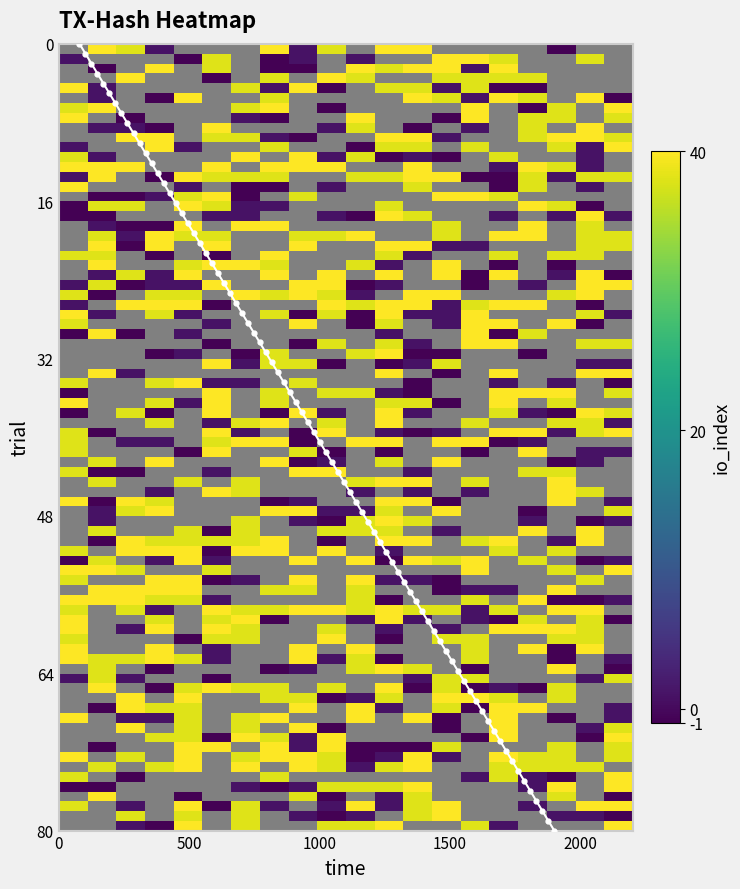

What is the value of the 41st point from the left?

40.5